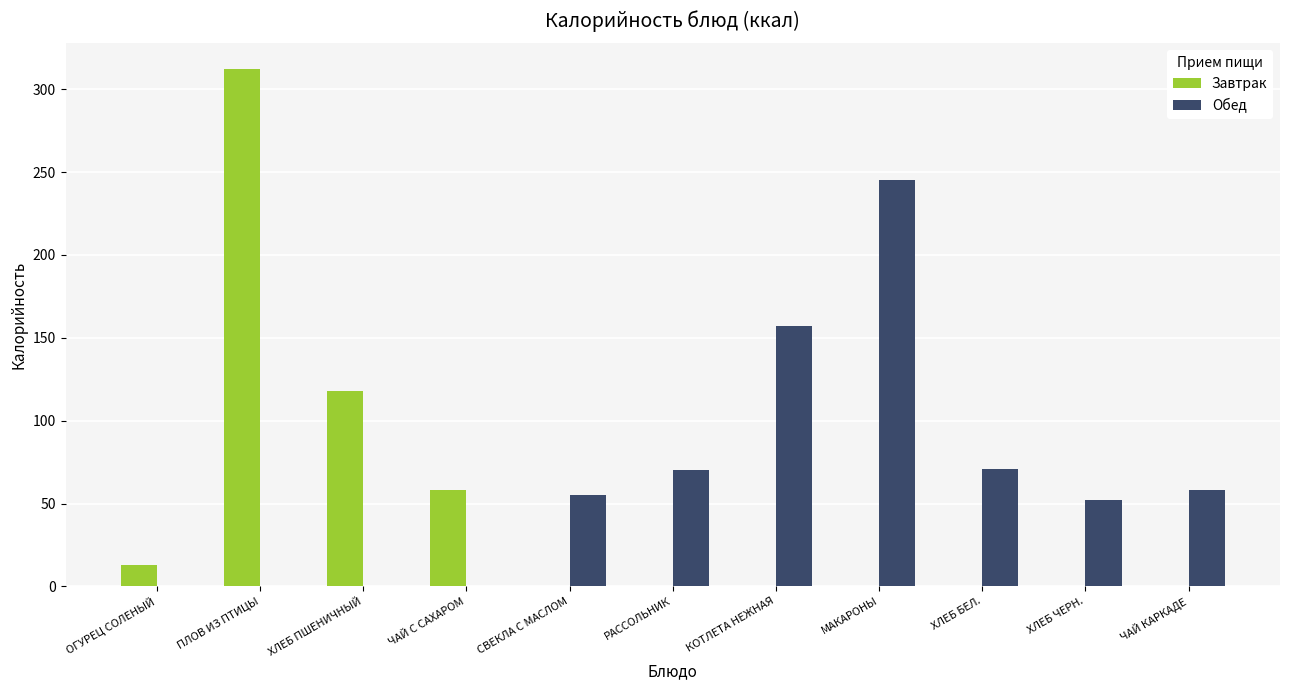

True or false: Обед has a value of 0 at ЧАЙ С САХАРОМ.

True